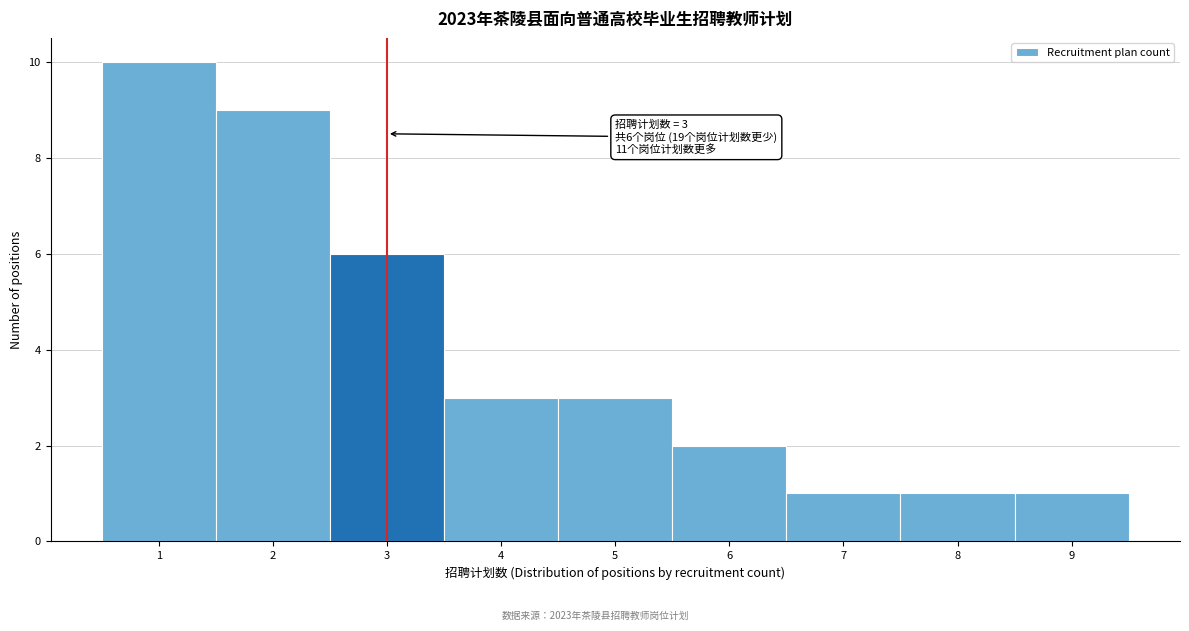

Over which range of the x-axis is the bar tallest?

0.5 to 1.5